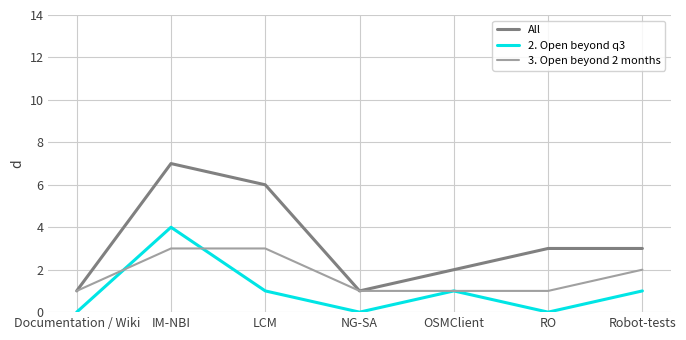

At which category is the sum across all series the highest?

IM-NBI